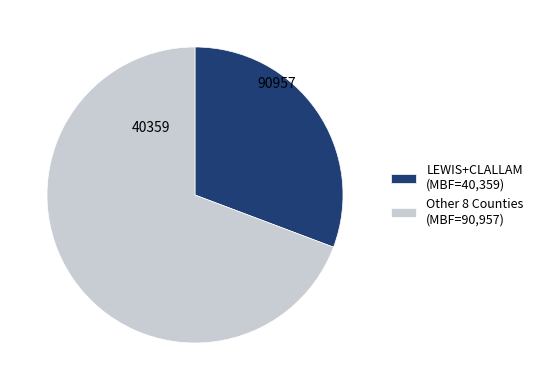

How many segments does this pie chart have?

2